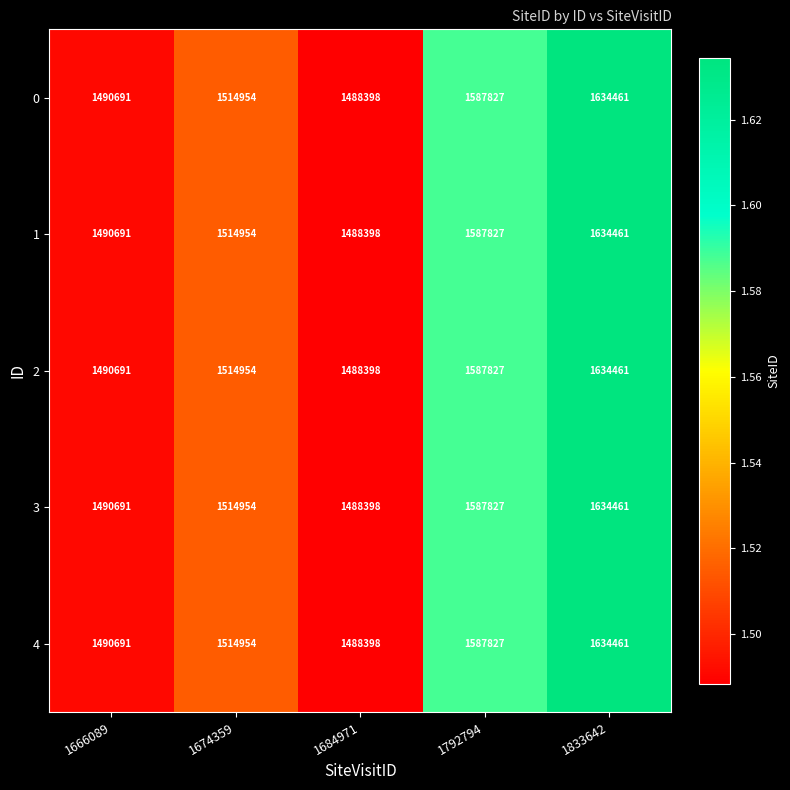

Reading left to right, what are all the values shown in this chart?

0: 1666089=1490691	1674359=1514954	1684971=1488398	1792794=1587827	1833642=1634461
1: 1666089=1490691	1674359=1514954	1684971=1488398	1792794=1587827	1833642=1634461
2: 1666089=1490691	1674359=1514954	1684971=1488398	1792794=1587827	1833642=1634461
3: 1666089=1490691	1674359=1514954	1684971=1488398	1792794=1587827	1833642=1634461
4: 1666089=1490691	1674359=1514954	1684971=1488398	1792794=1587827	1833642=1634461